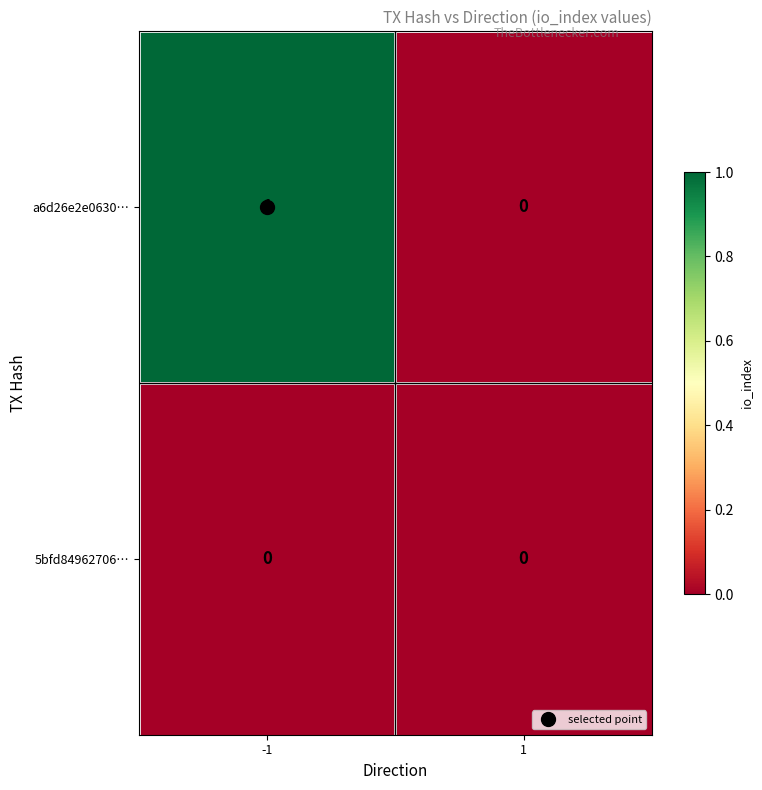

The value of a6d26e2e0630… at 1 is 1. True or false?

False